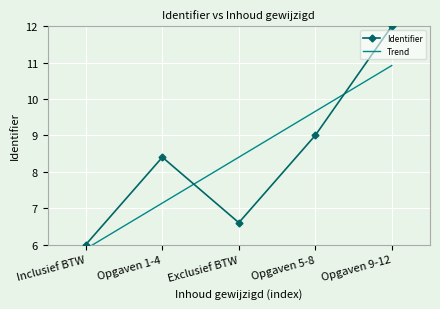

What are all the series names shown in the legend?

Identifier, Trend